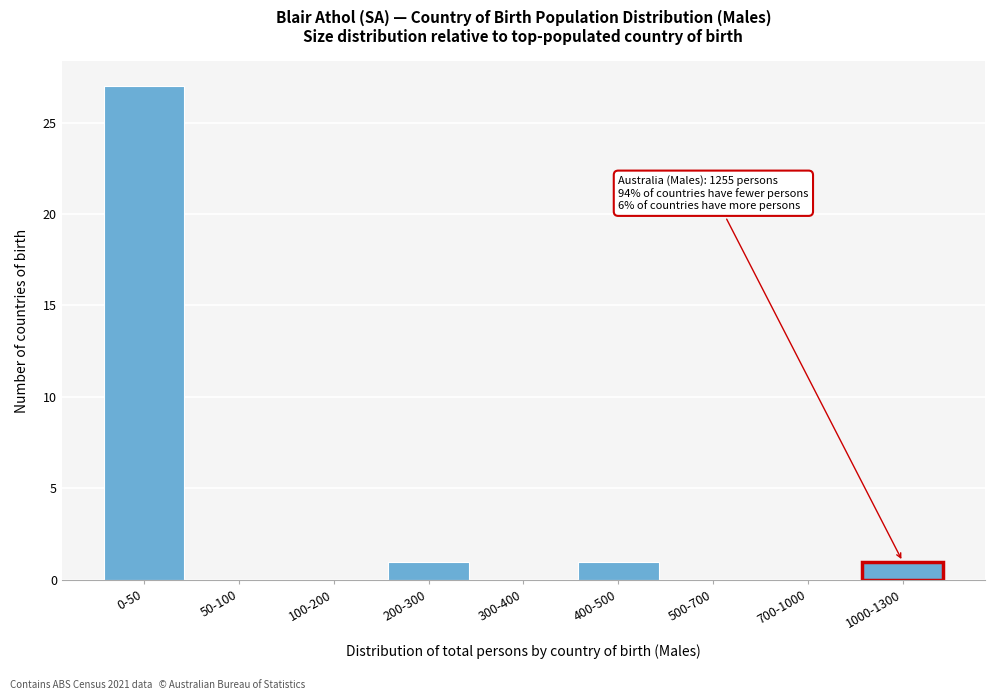

Reading left to right, what are all the values shown in this chart?

0-50=27	50-100=0	100-200=0	200-300=1	300-400=0	400-500=1	500-700=0	700-1000=0	1000-1300=1